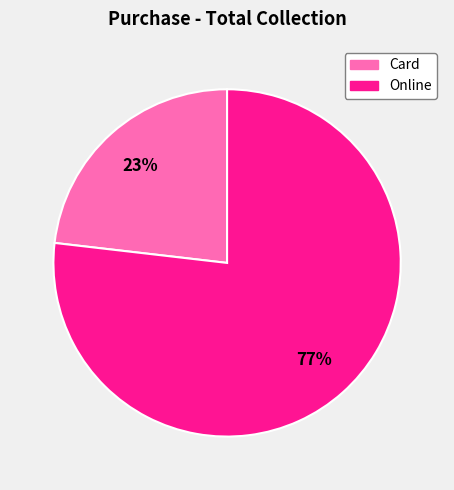

Do Card and Online together represent more than half of the pie?

Yes